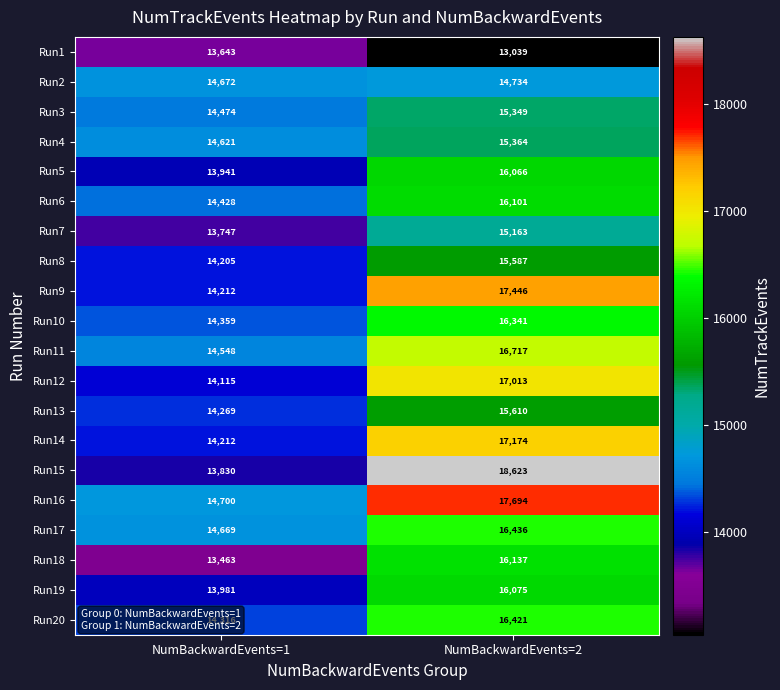

What is the average value of the Run12 series?

15564